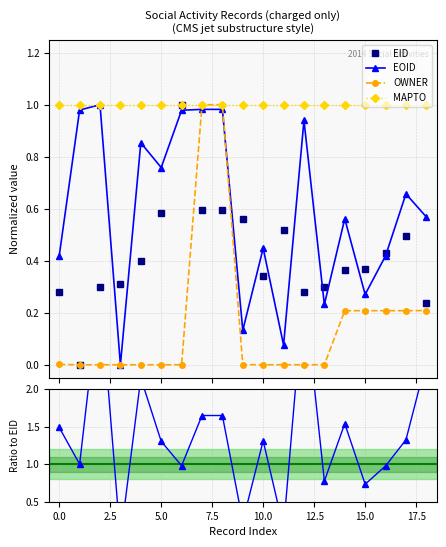

What is the sum of all EOID values?

11.3